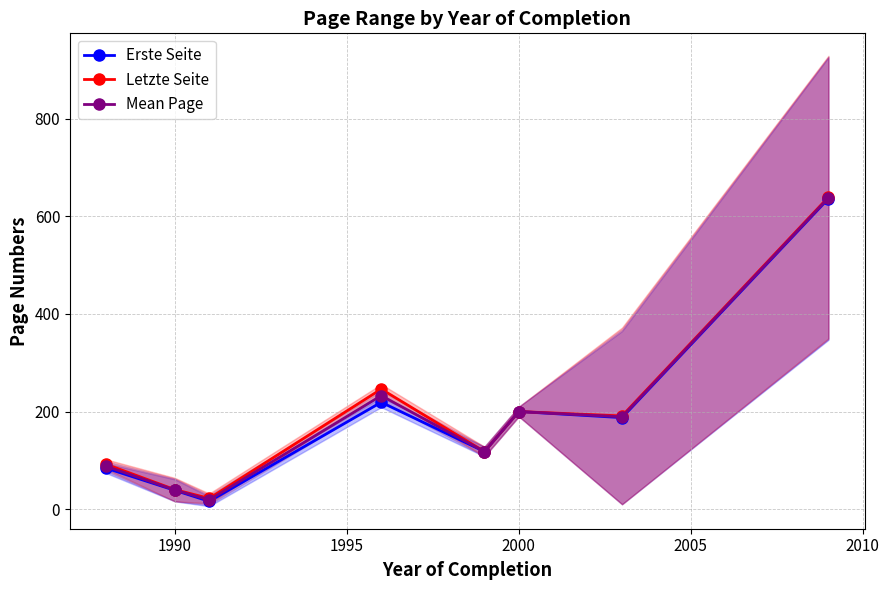

Reading right to left, extract all data points from this chart.

Erste Seite: 636.5	187.5	200.0	118.0	219.0	16.0	38.5	84.0
Letzte Seite: 639.5	191.0	200.0	118.0	246.0	22.0	40.0	92.0
Mean Page: 638.0	189.2	200.0	118.0	232.5	19.0	39.2	88.0